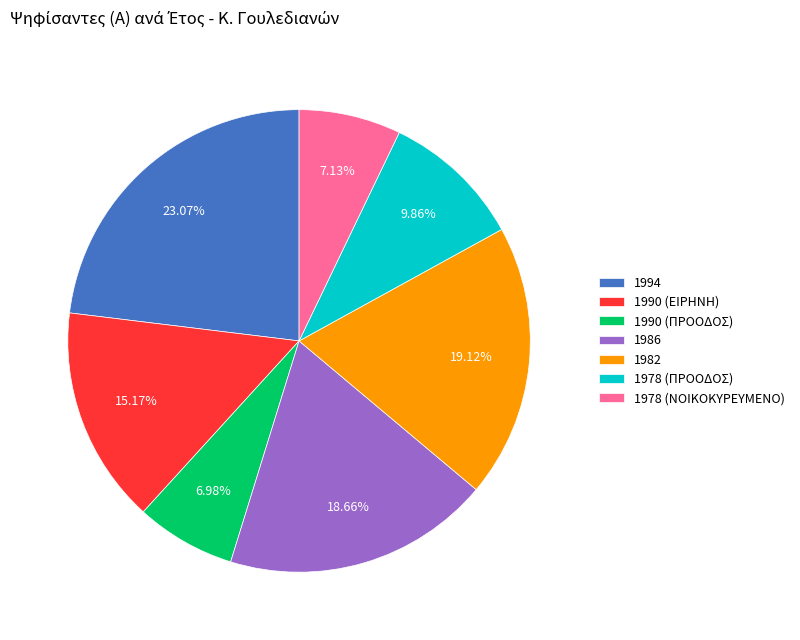

The 1986 slice represents 1% of the pie. True or false?

False